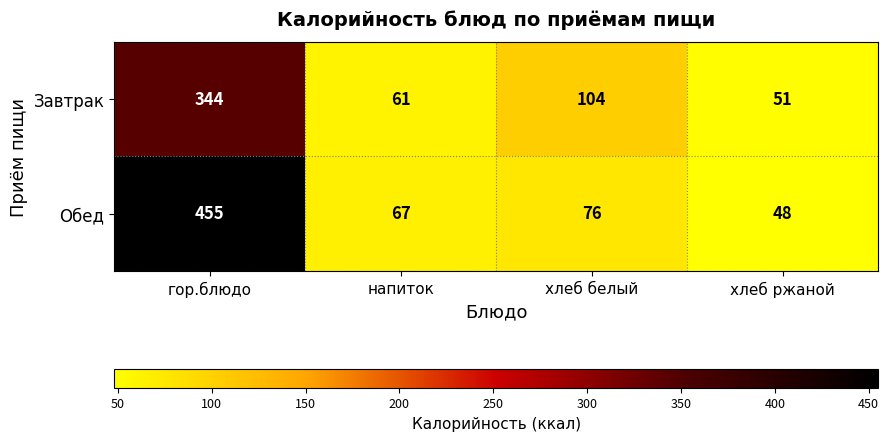

What is the spread (max minus min) of values at хлеб белый?

28